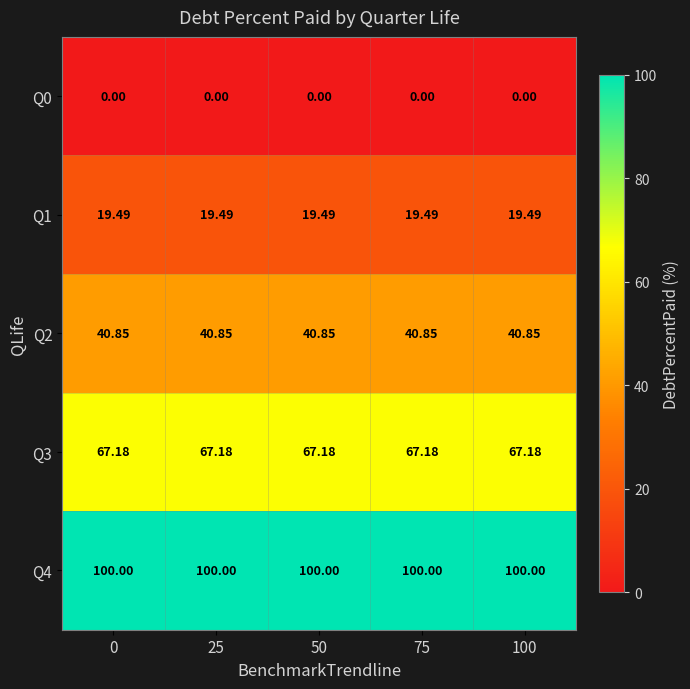

What is the total value across all series at 75?

227.5